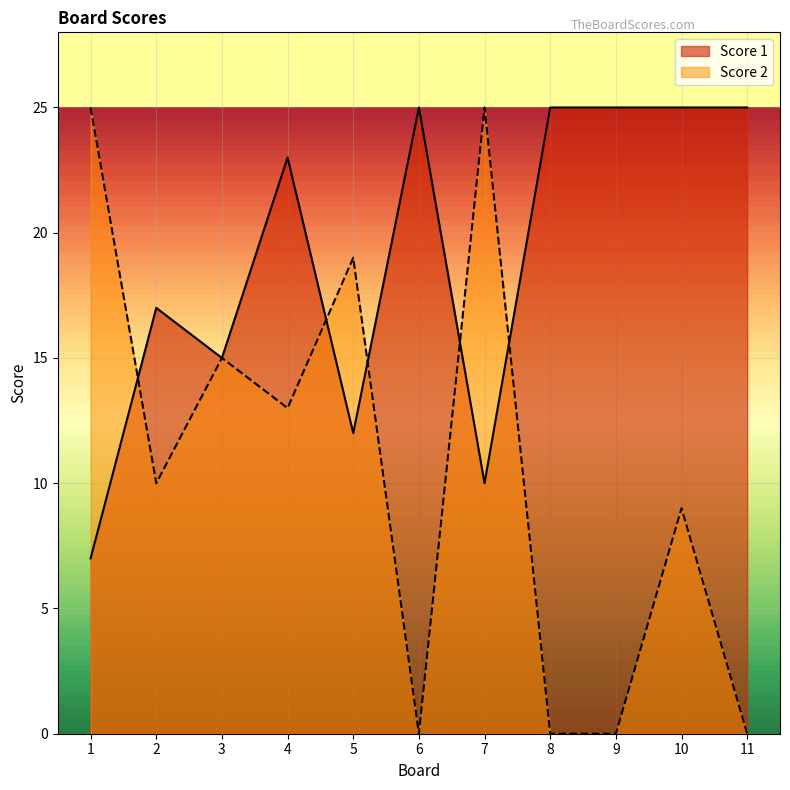

What is the approximate value of Score 1 at 3, to the nearest 5?

15